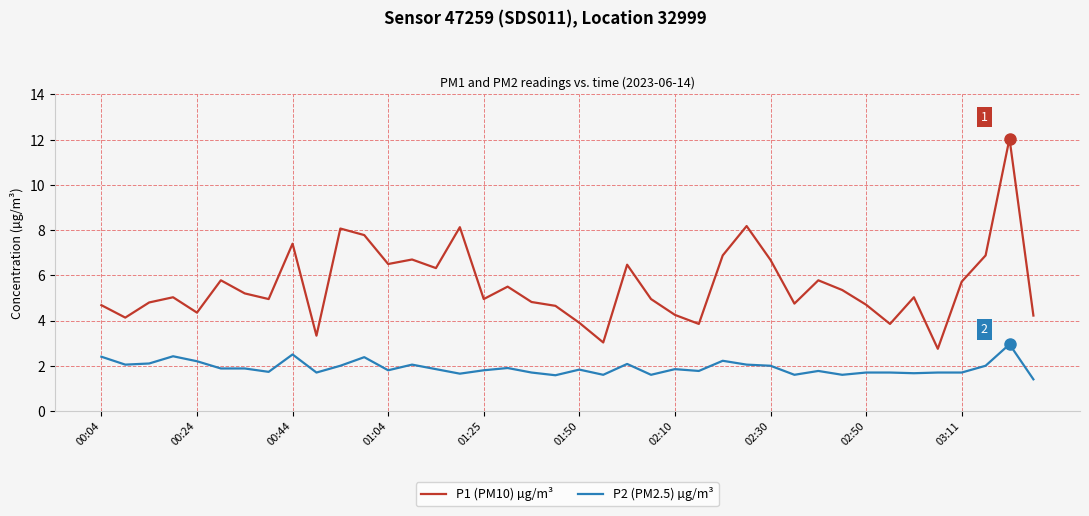

True or false: P2 (PM2.5) µg/m³ and P1 (PM10) µg/m³ cross at least once.

False